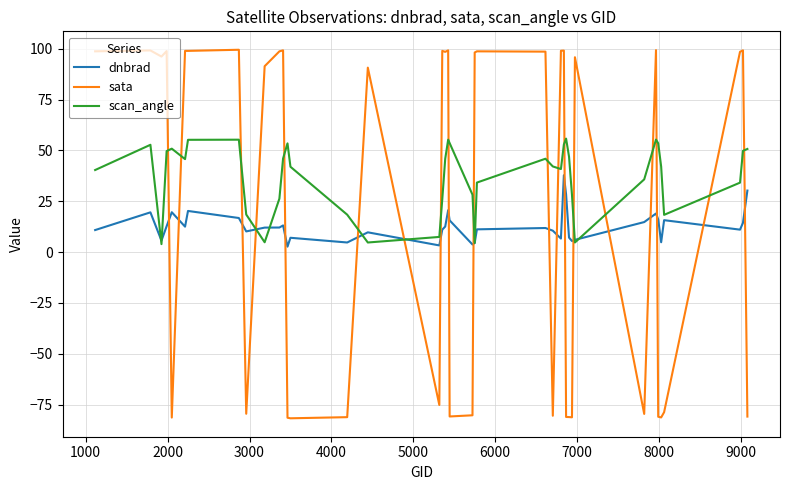

Which series has the widest spread of values?

sata